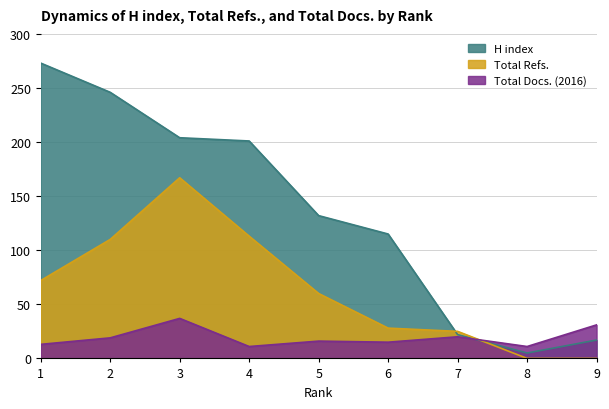

What is the value of the H index point at the 8th from the left?

5